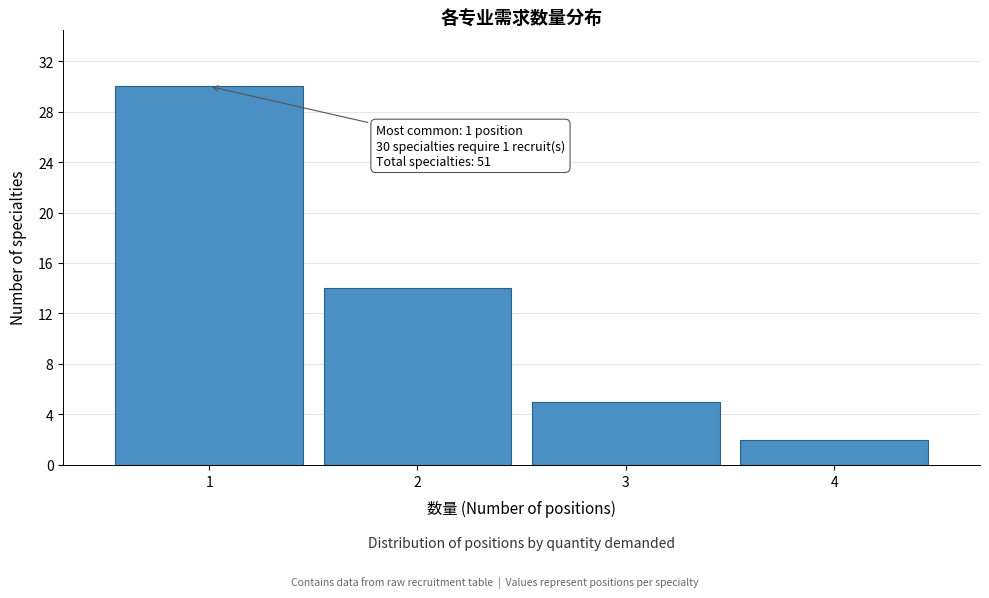

Reading left to right, extract all data points from this chart.

30	14	5	2